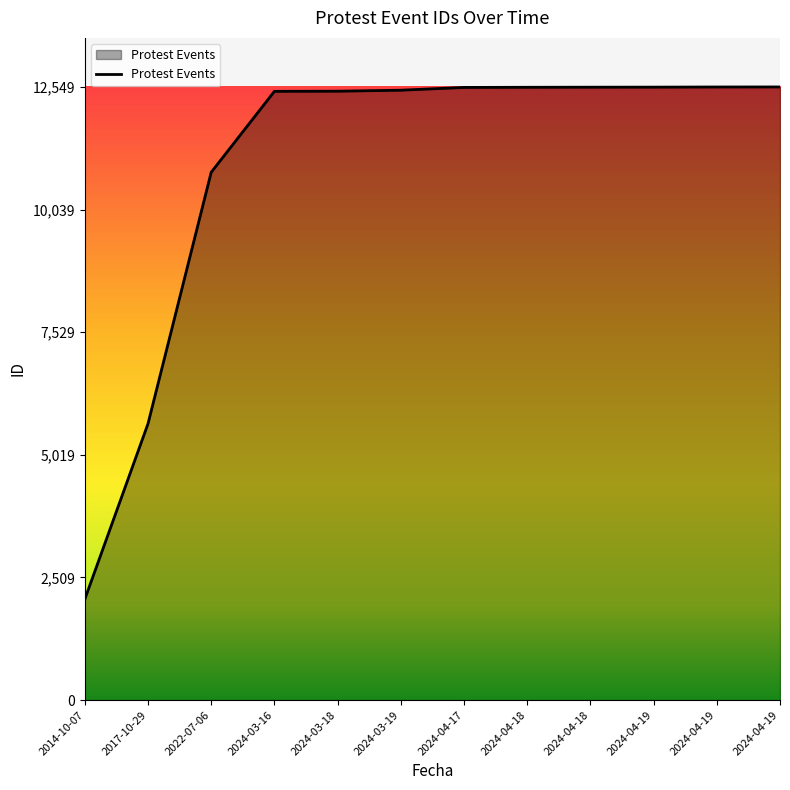

Rank the categories by value from lowest to highest.

2014-10-07, 2017-10-29, 2022-07-06, 2024-03-16, 2024-03-18, 2024-03-19, 2024-04-17, 2024-04-18, 2024-04-18, 2024-04-19, 2024-04-19, 2024-04-19